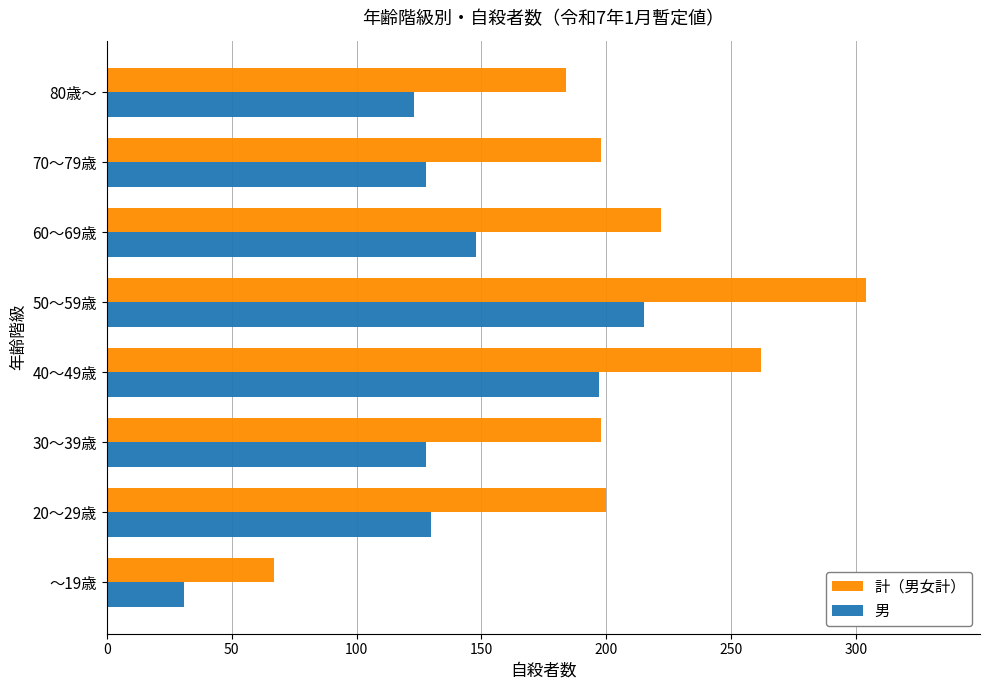

The value of 計（男女計） at 60～69歳 is 54. True or false?

False